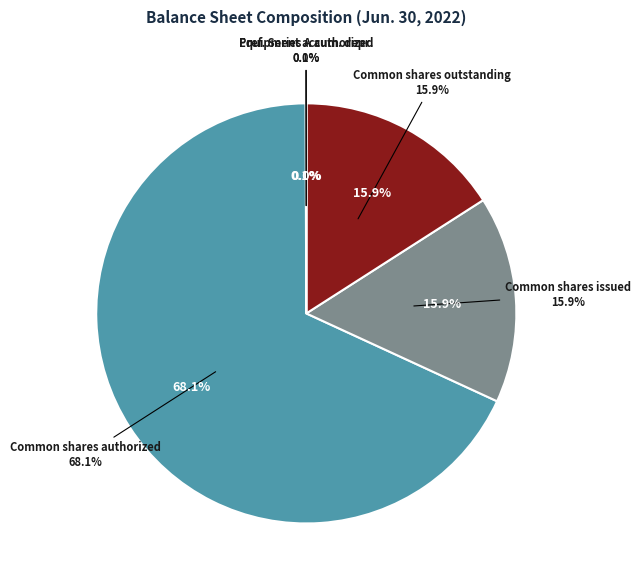

To the nearest percent, what is the average slice percentage?

20%